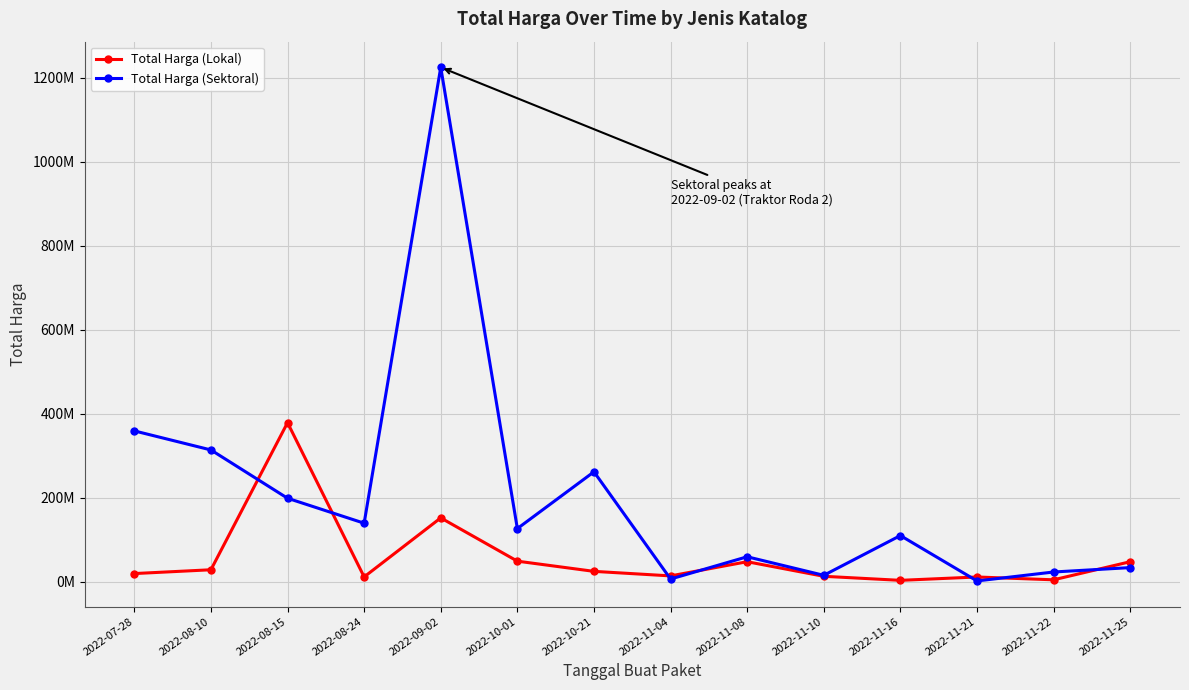

At how many categories does at least one series exceed 1005843801?

1